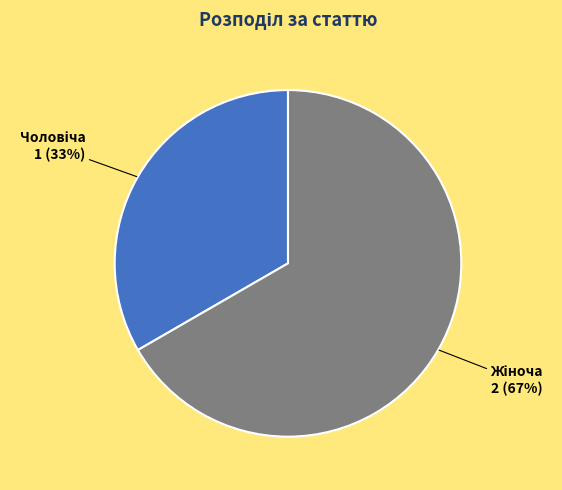

Is there any slice that represents more than half of the pie?

Yes